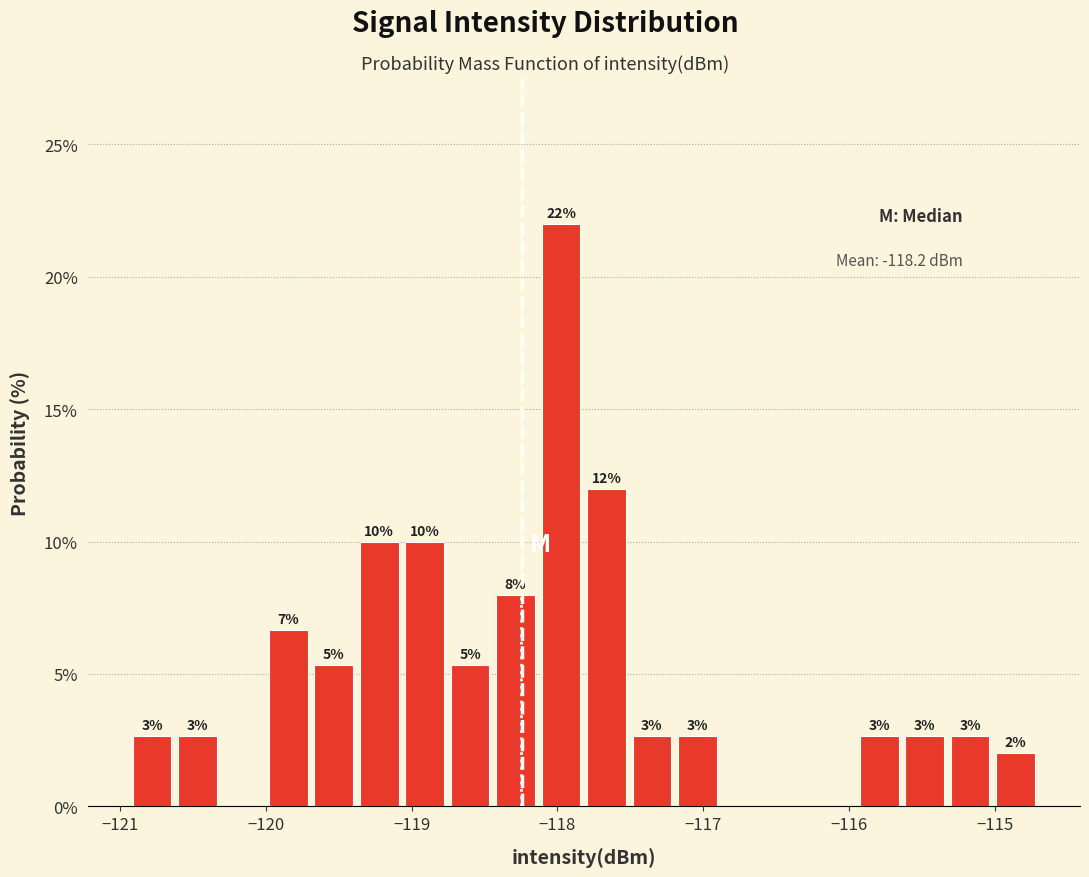

Read against the x-axis, roughly where is the centre of the tallest bar?

-118.0